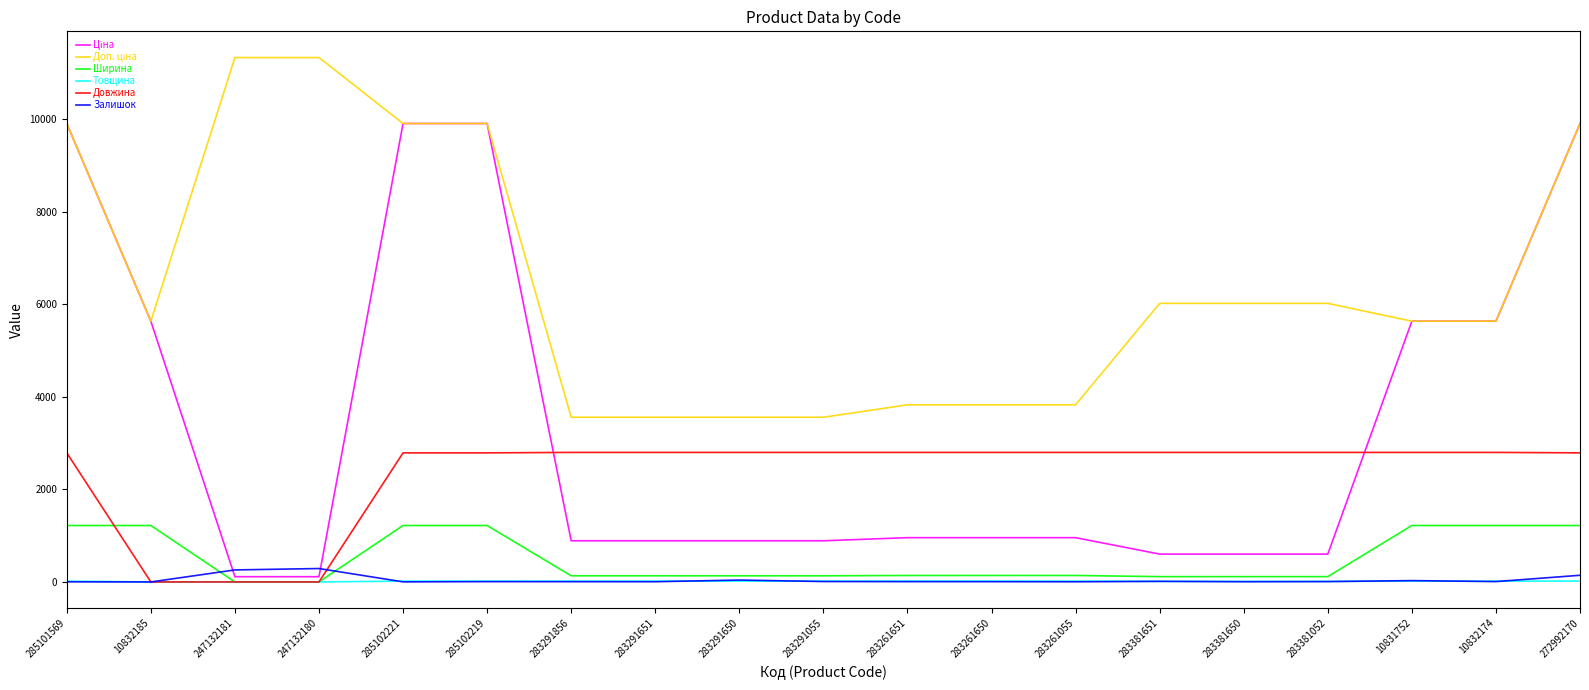

What is the greatest value displayed?

11334.0